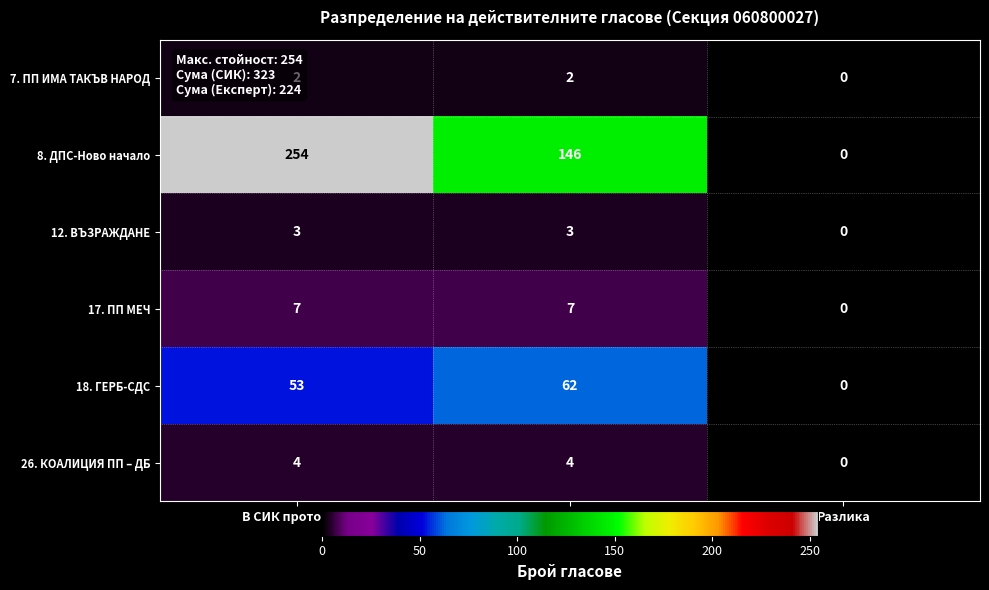

List the series in order of their peak value, highest first.

8. ДПС-Ново начало, 18. ГЕРБ-СДС, 17. ПП МЕЧ, 26. КОАЛИЦИЯ ПП – ДБ, 12. ВЪЗРАЖДАНЕ, 7. ПП ИМА ТАКЪВ НАРОД